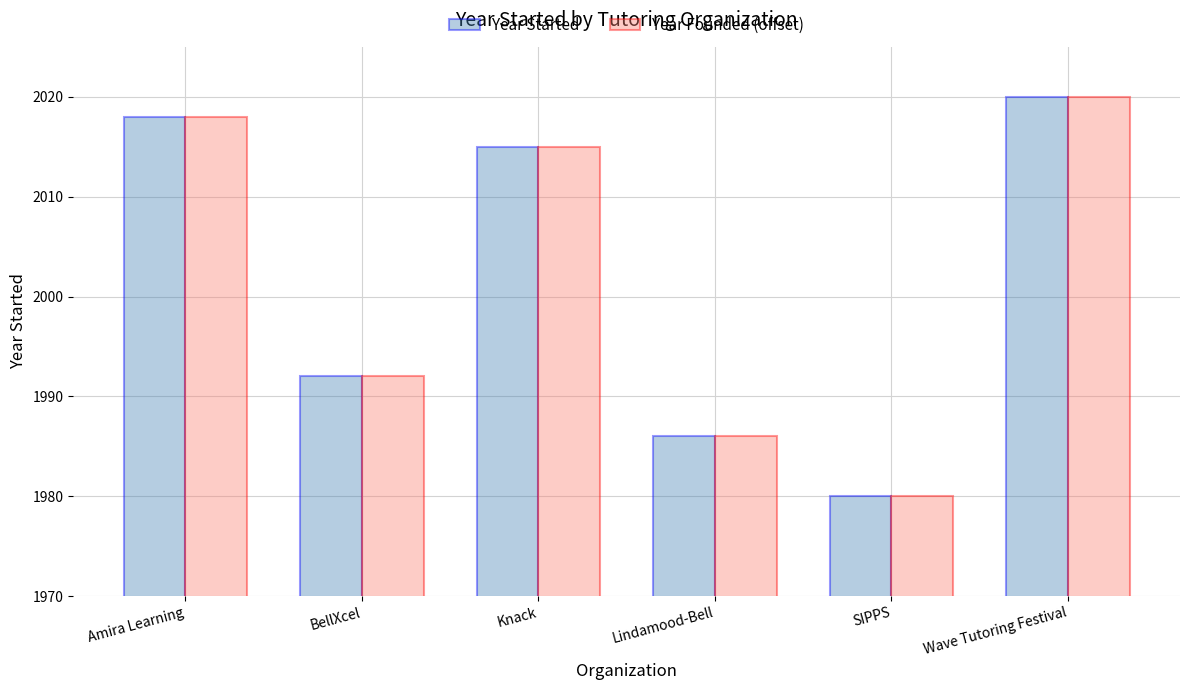

What is the difference between the maximum and second lowest values in the Year Founded (offset) series?

34